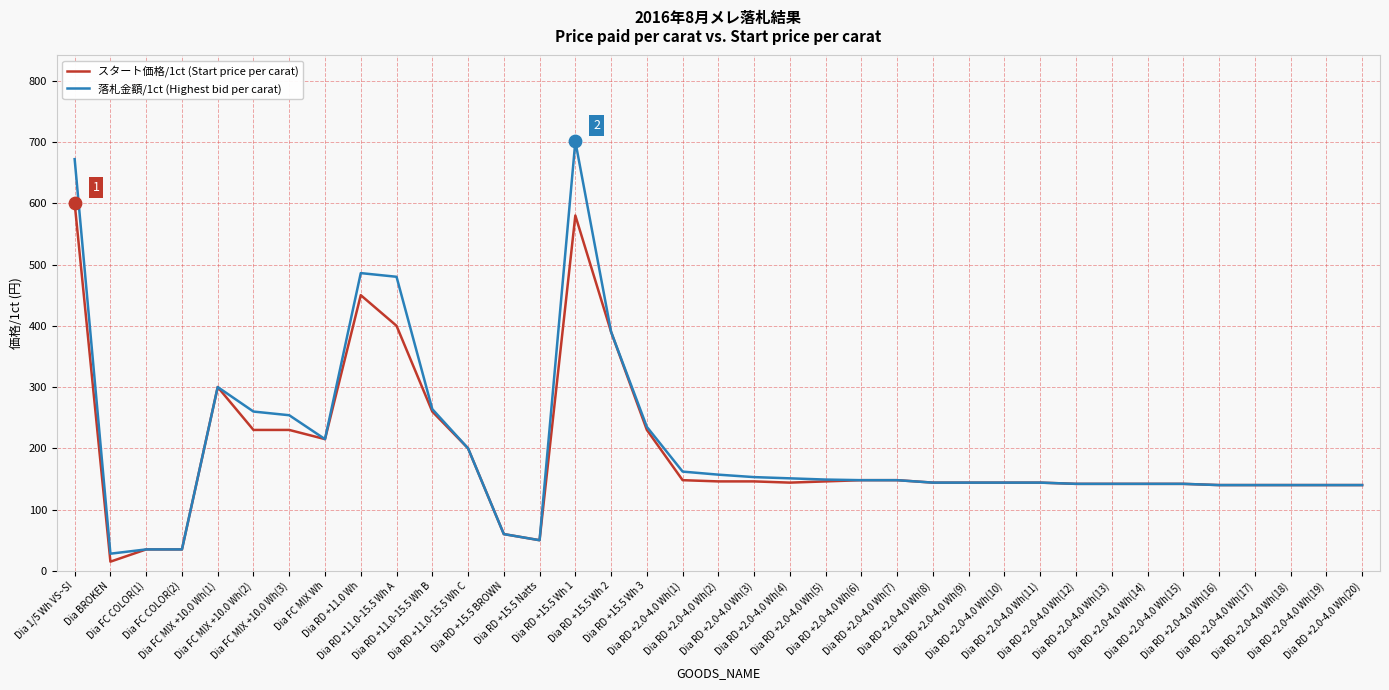

Which series has the largest range (max minus min)?

落札金額/1ct (Highest bid per carat)